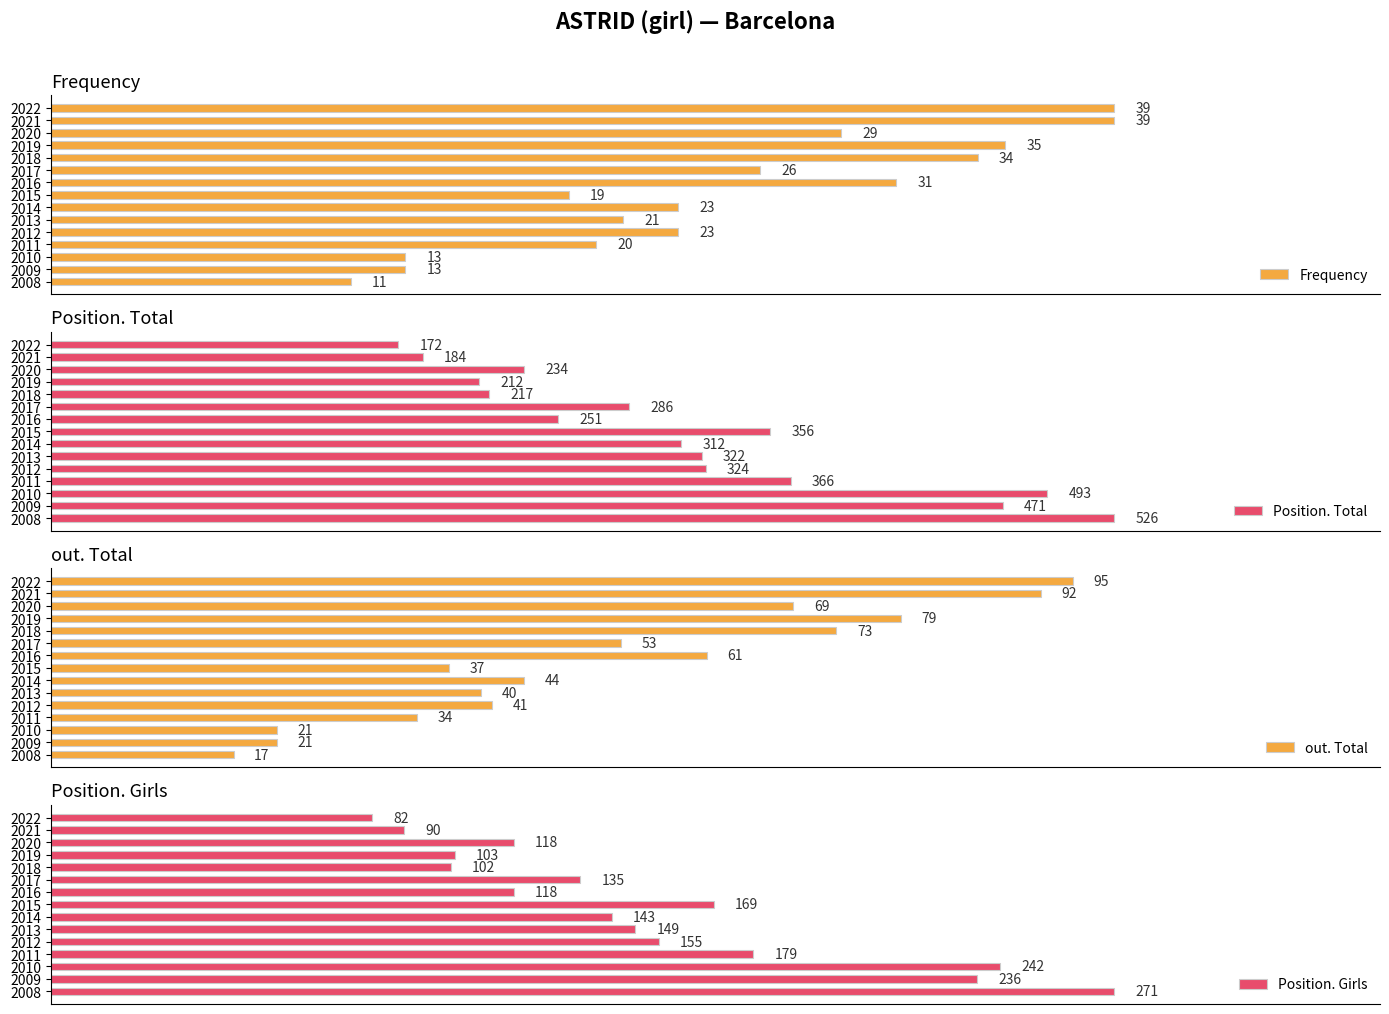

How many categories are shown in the chart?

15